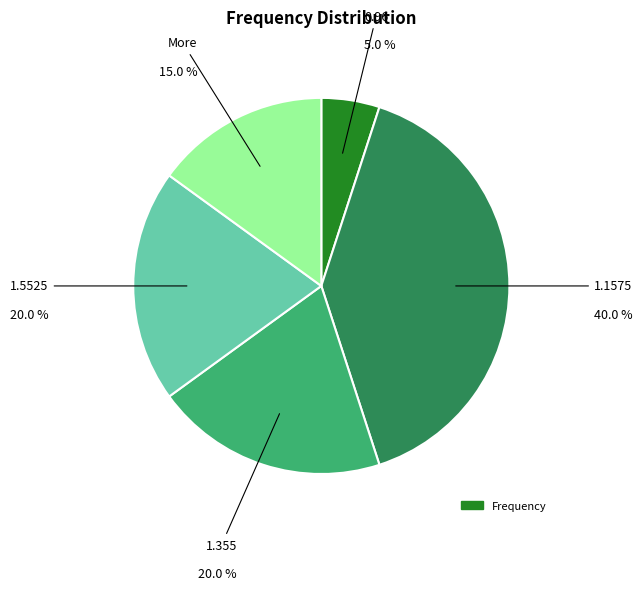

Does any single category account for the majority?

No